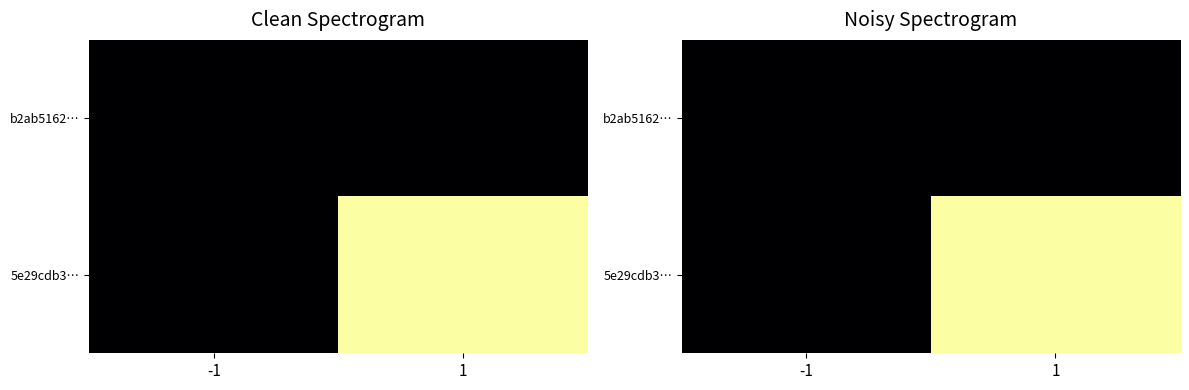

At 1, list the series in order from largest to smallest.

5e29cdb3…, b2ab5162…